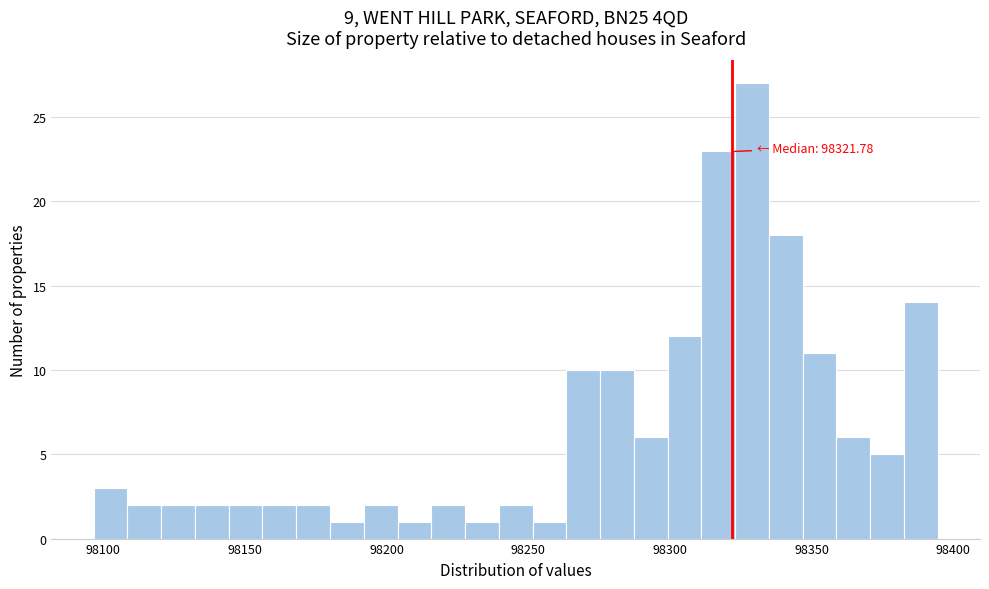

Around what value on the x-axis is the tallest bar? Give the approximate position of its centre, as read against the axis.

98330